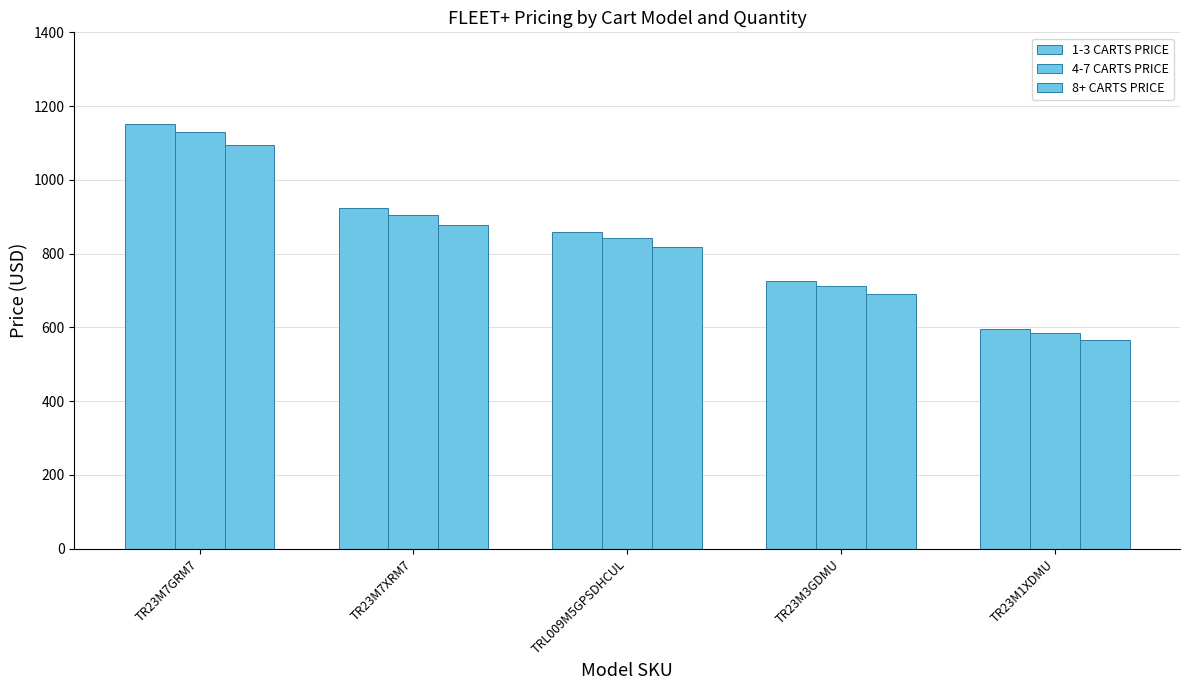

At which label is 8+ CARTS PRICE closest to 830?

TRL009M5GPSDHCUL